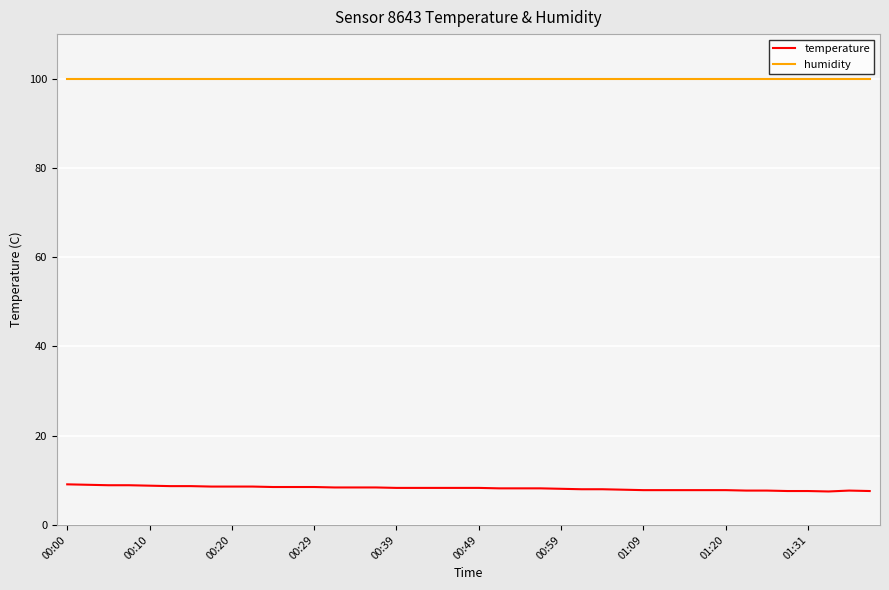

How many lines are shown in the chart?

2